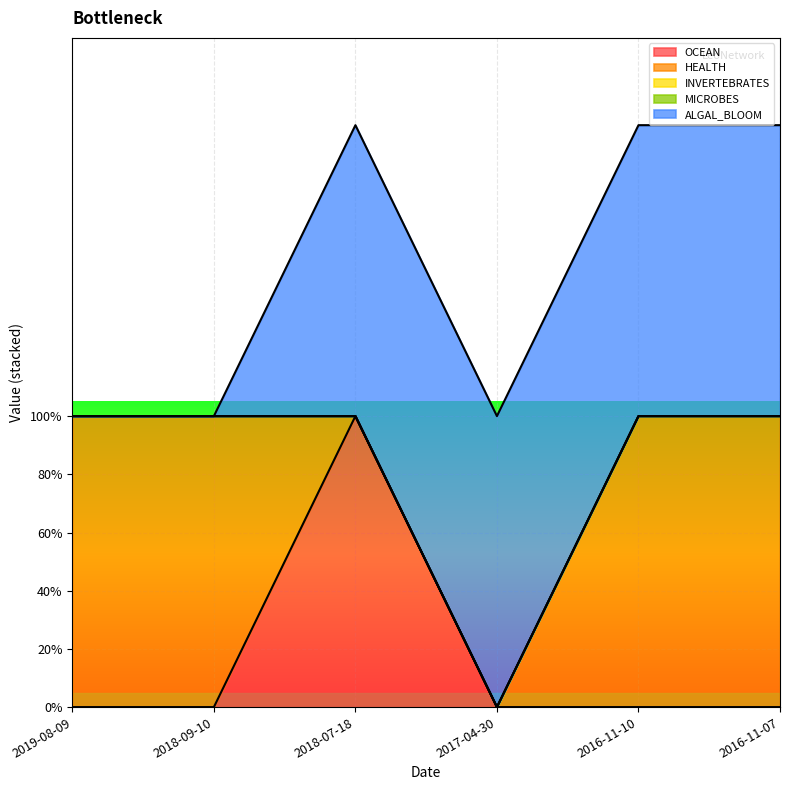

What are all the series names shown in the legend?

OCEAN, HEALTH, INVERTEBRATES, MICROBES, ALGAL_BLOOM